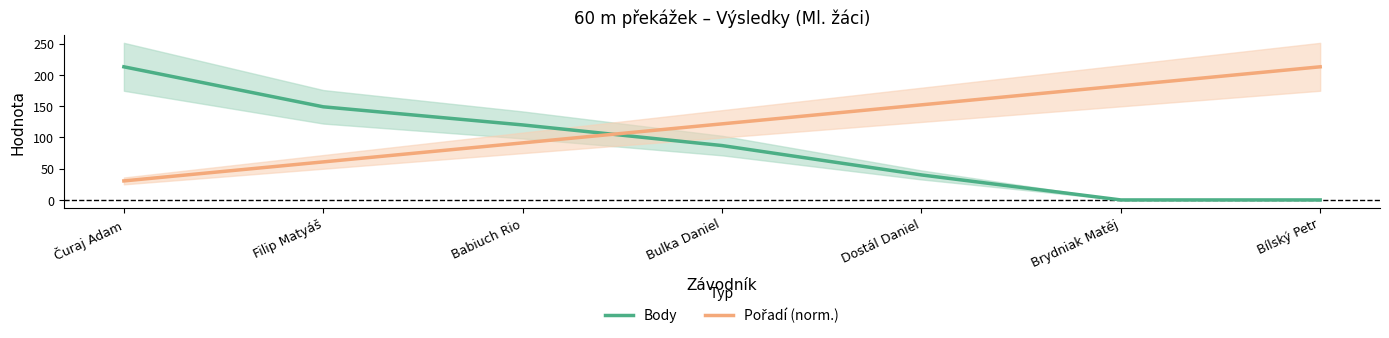

What is the sum of the Body values at Brydniak Matěj and Filip Matyáš?

149.0